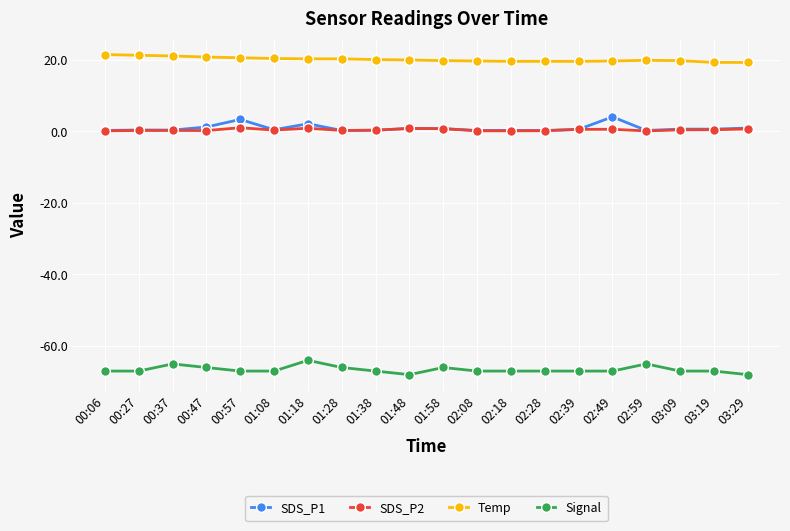

True or false: Temp and SDS_P2 intersect in this chart.

False